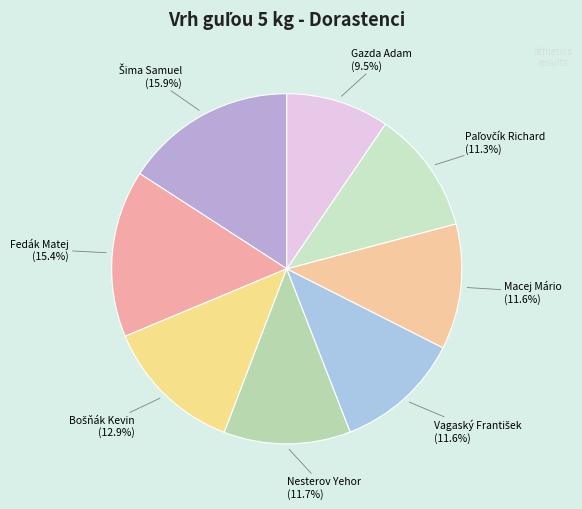

Is there a majority slice in this chart?

No